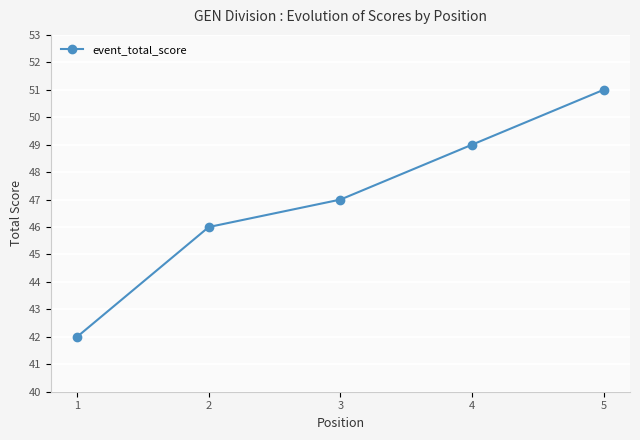

Reading left to right, what are all the values shown in this chart?

1=42	2=46	3=47	4=49	5=51